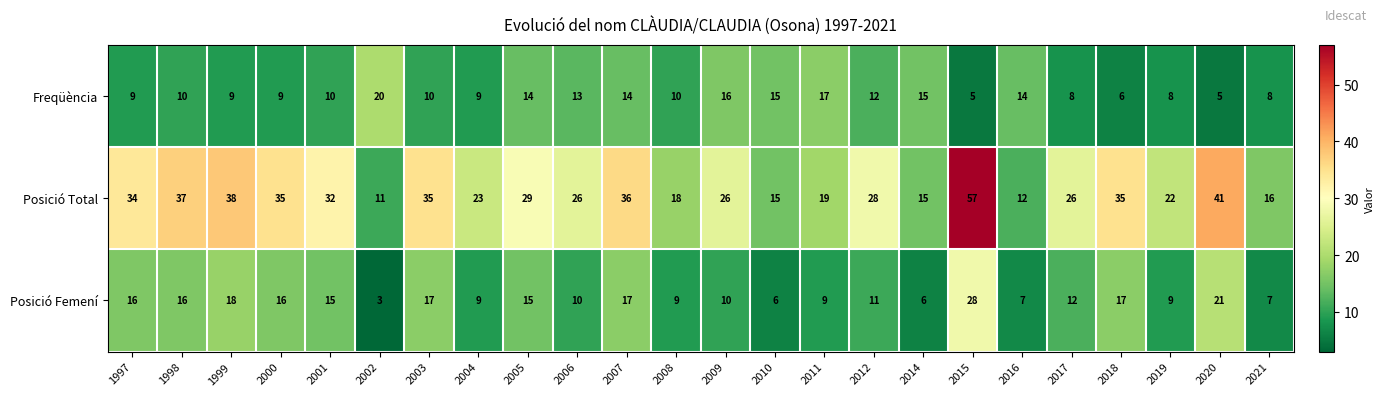

What is the greatest value displayed?

57